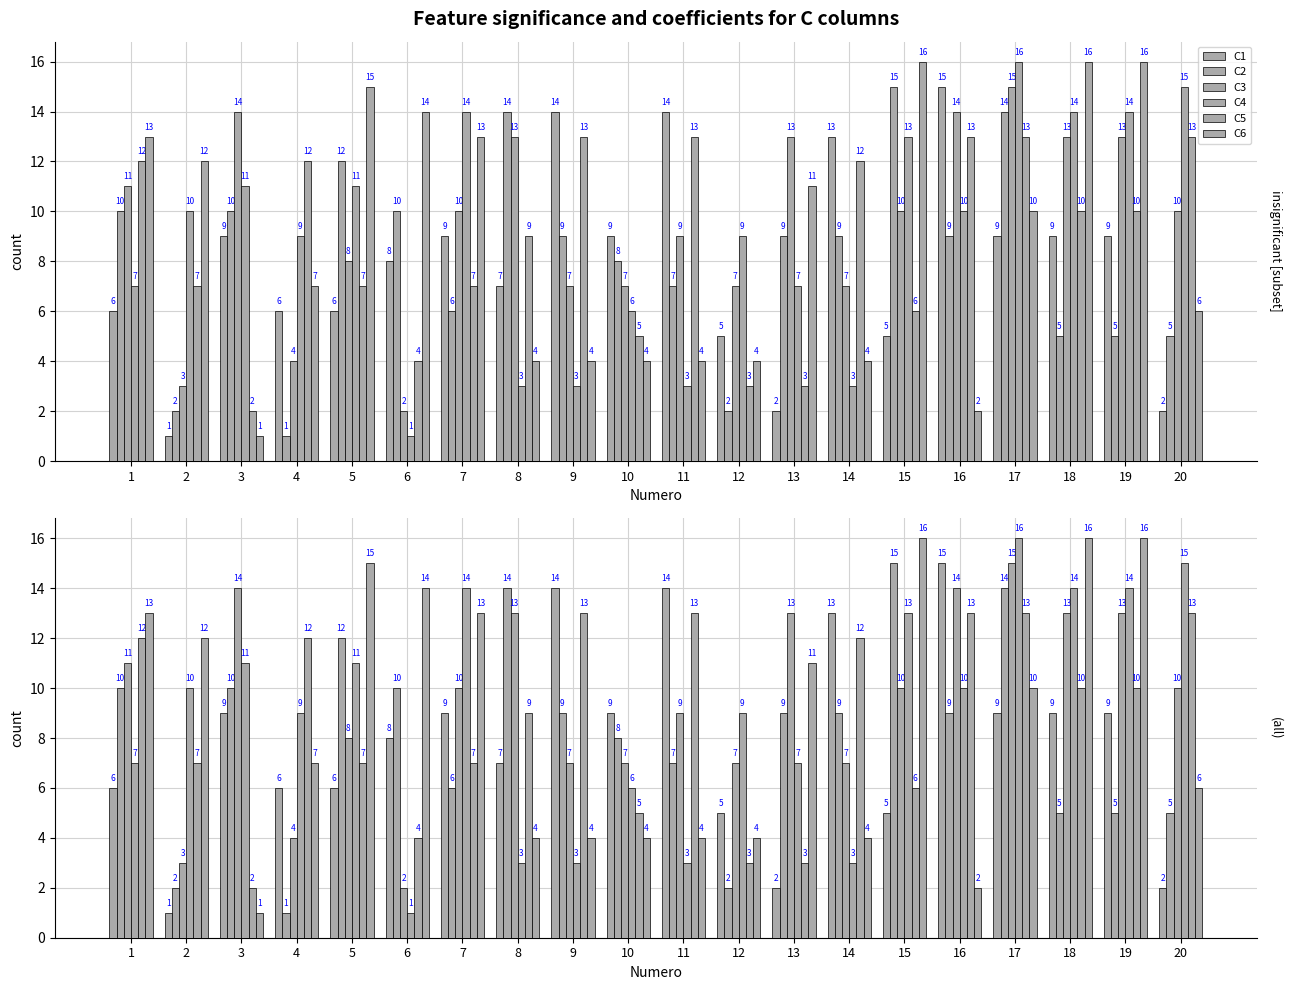

Does the chart contain stacked bars?

No